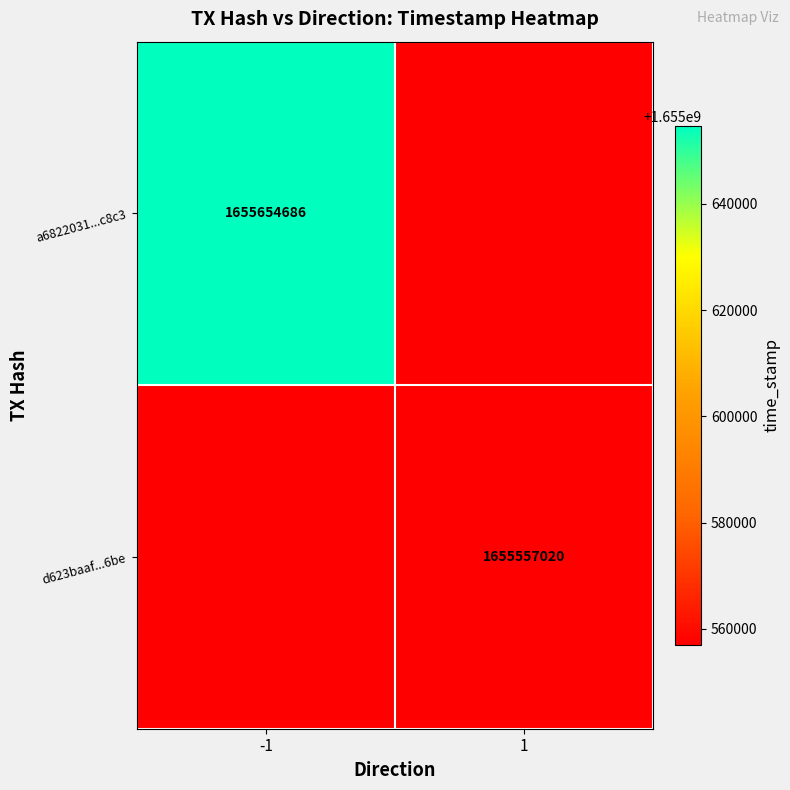

True or false: a6822031...c8c3 has a value of 1655654686 at -1.

True